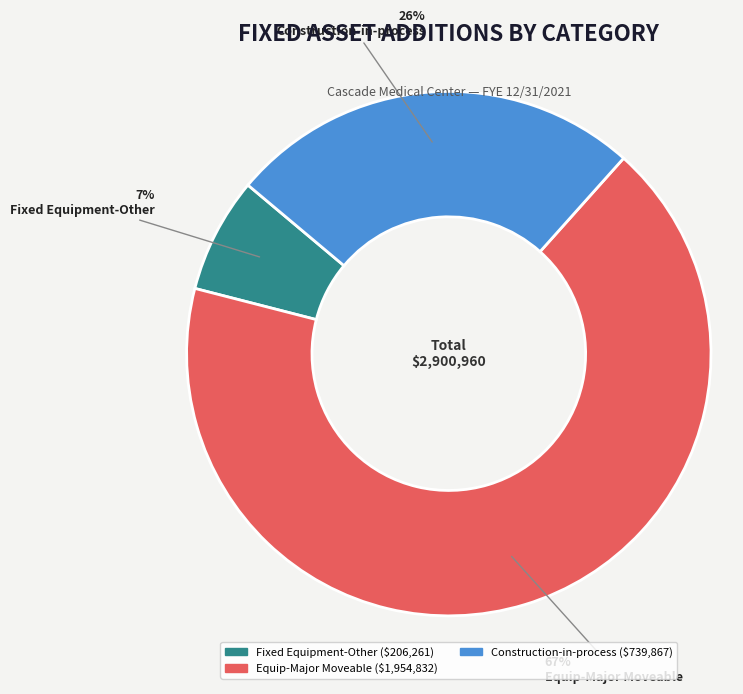

How many slices are in this pie chart?

3